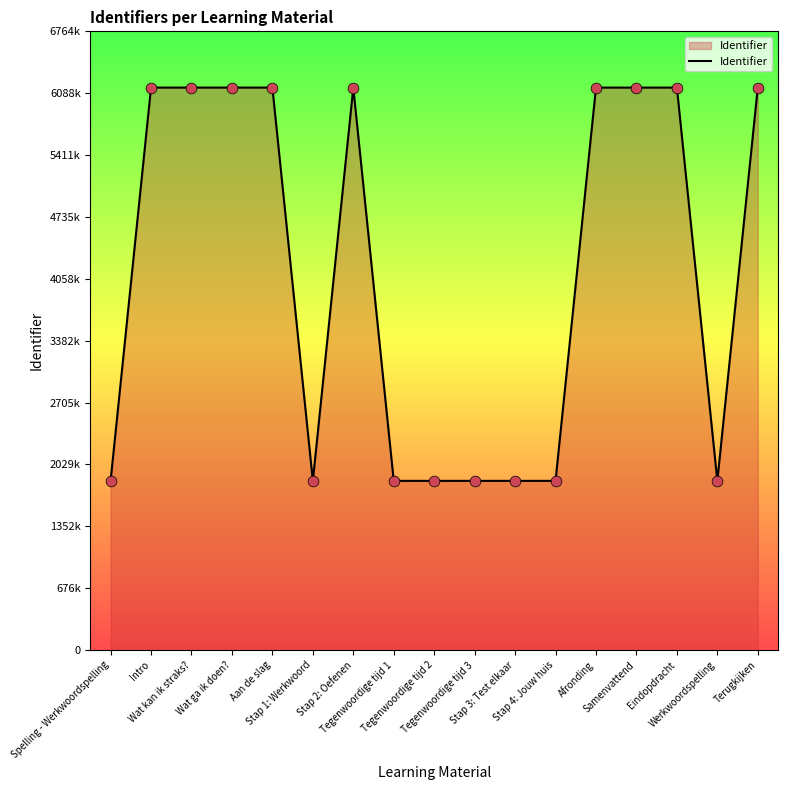

Between Terugkijken and Samenvattend, which is larger?

Terugkijken